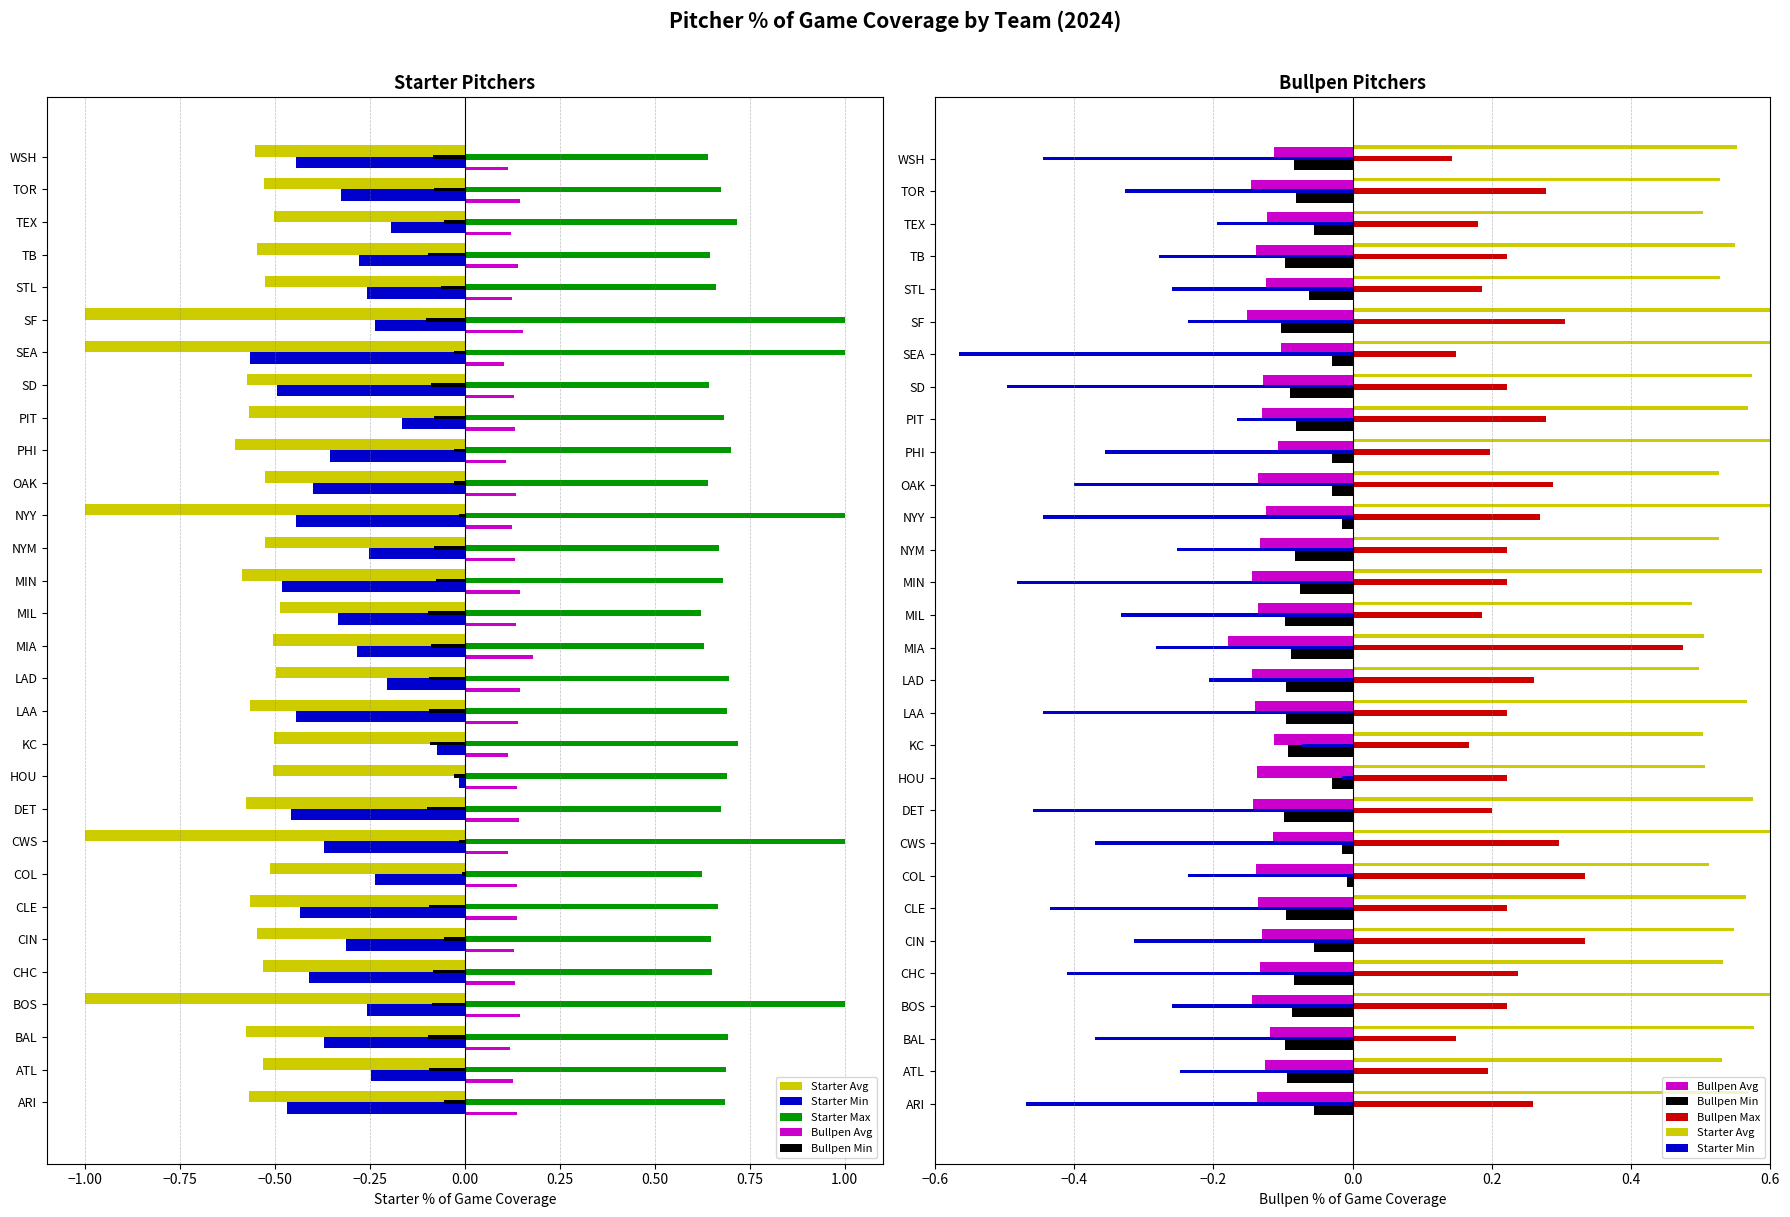

Rank the series by their maximum value, from lowest to highest.

Bullpen Avg, Starter Min, Bullpen Min, Bullpen Max, Starter Avg, Starter Max